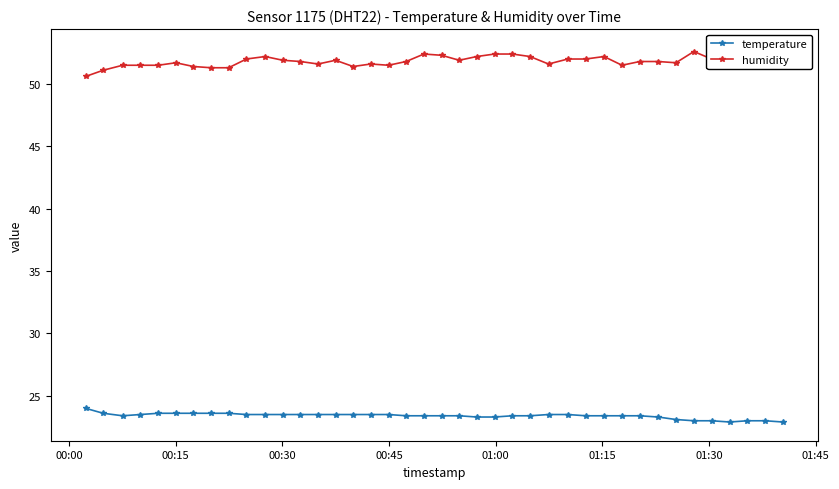

Is this an area chart (filled region under the line)?

No